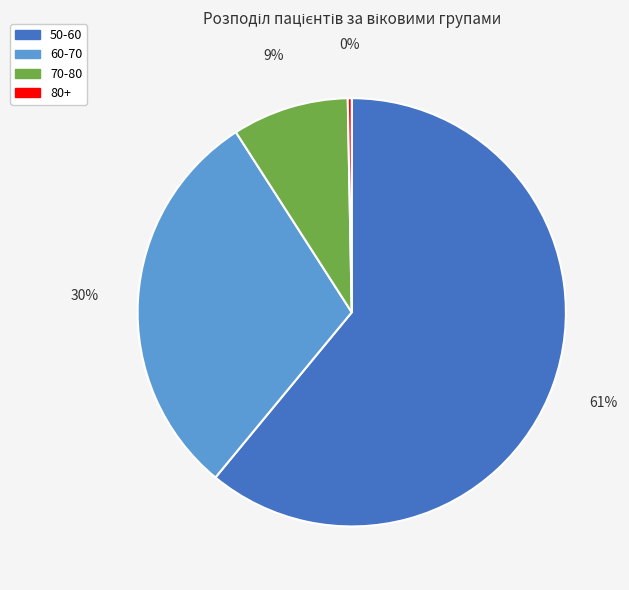

How many slices are in this pie chart?

4